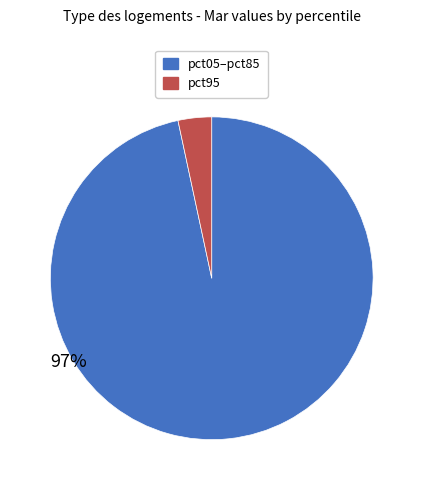

To the nearest percent, what is the average slice percentage?

50%